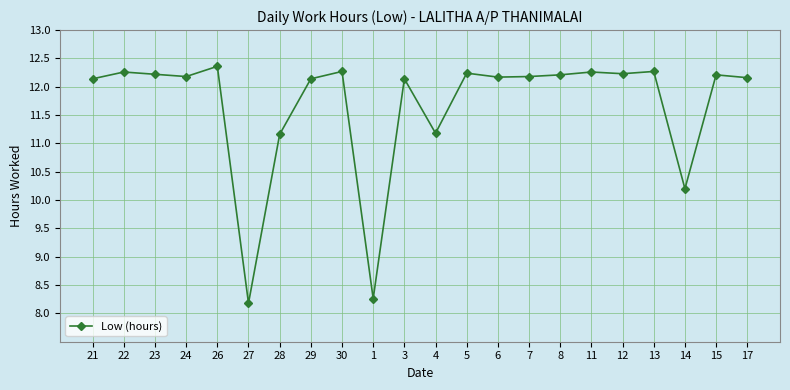

What is the change in value from 3 to 13?

+0.1